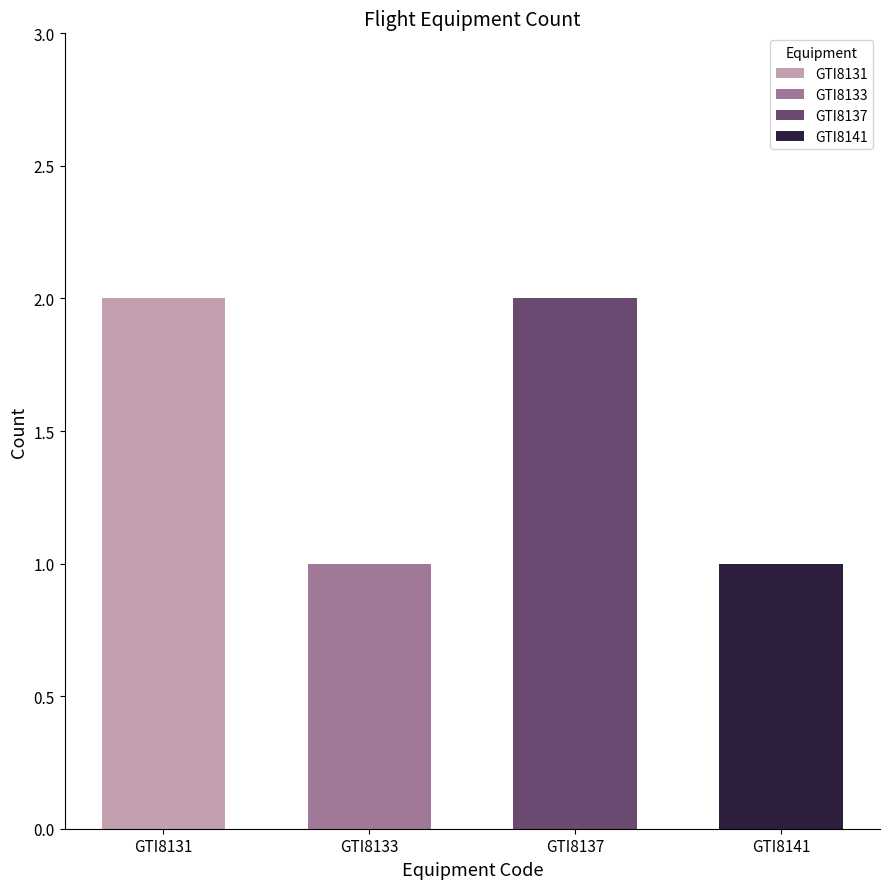

Are the bars grouped side by side (vs. stacked)?

No